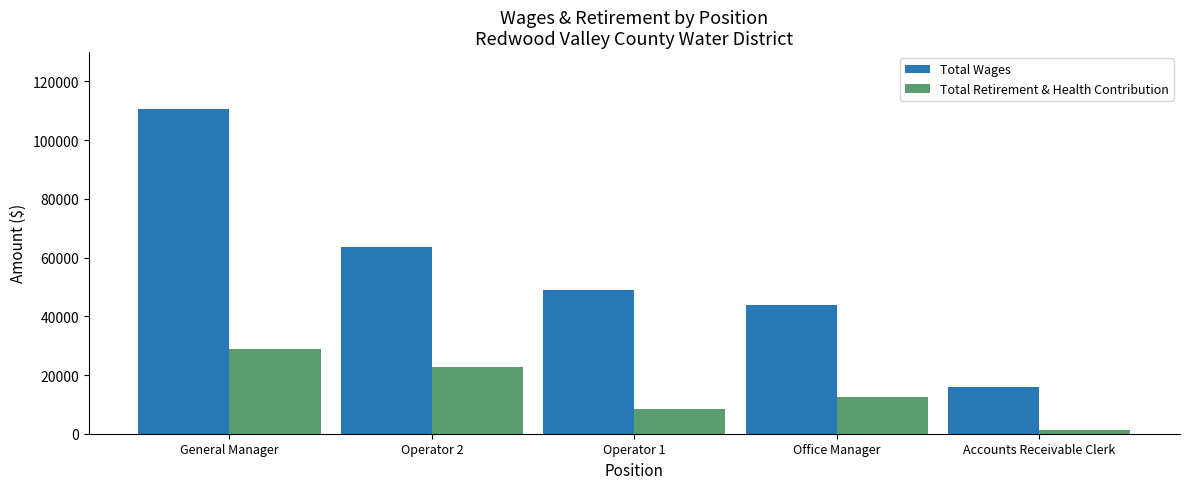

Between Operator 2 and Accounts Receivable Clerk, which series saw the biggest shift?

Total Wages